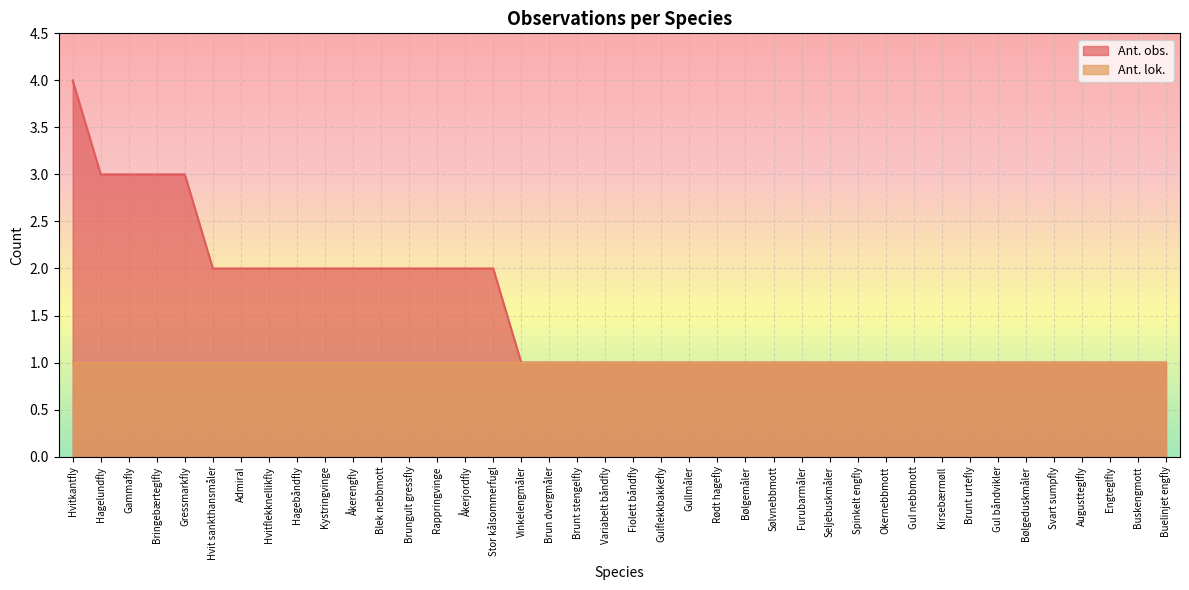

What is the difference between the second highest and second lowest values?

2